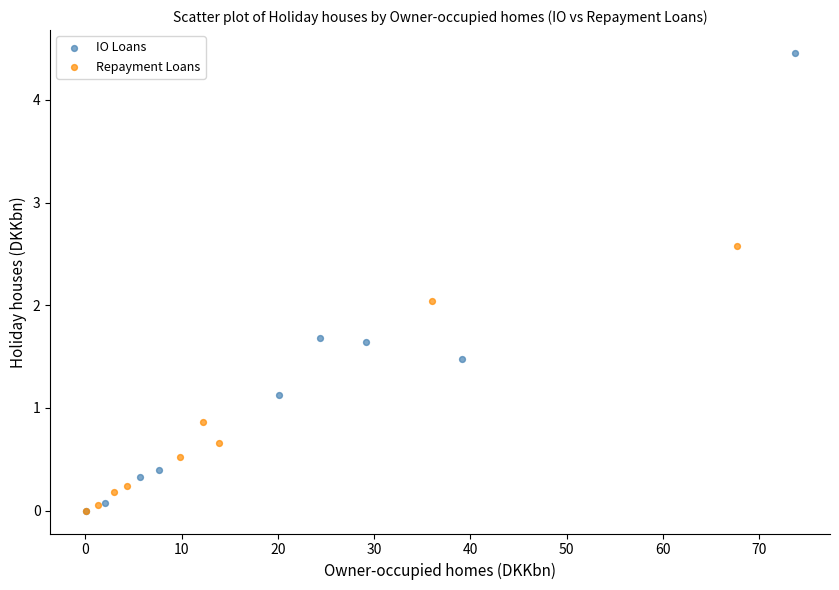

Which series reaches the maximum Y coordinate?

IO Loans